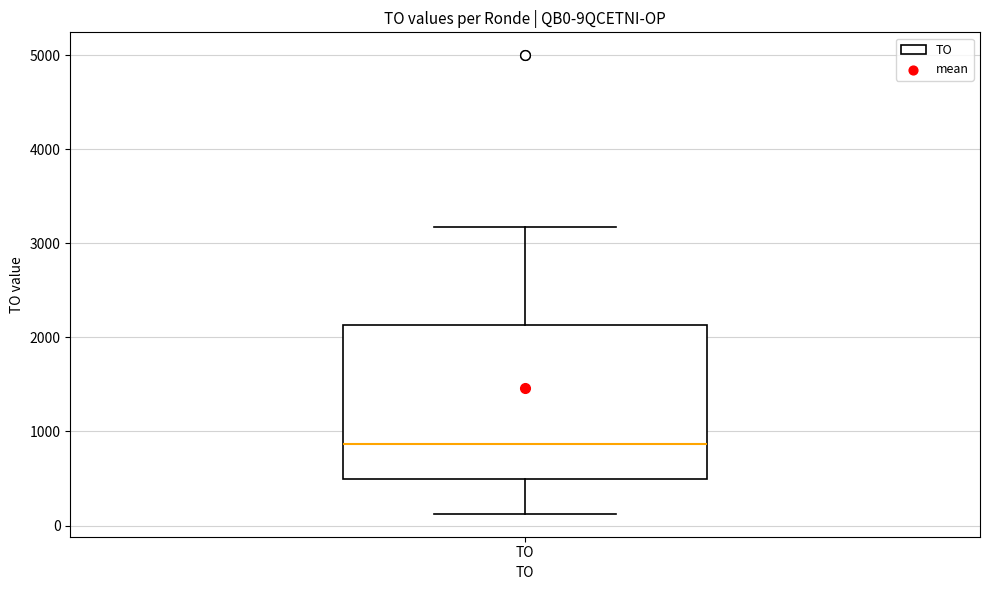

Read this box plot against the y-axis: the position of the median line, the range covered by the box, and the ends of both whiskers. The values are not printed on the chart, so give them approximately, as read against the axis.

median 900, box 500 to 2100, whiskers 100 to 3200